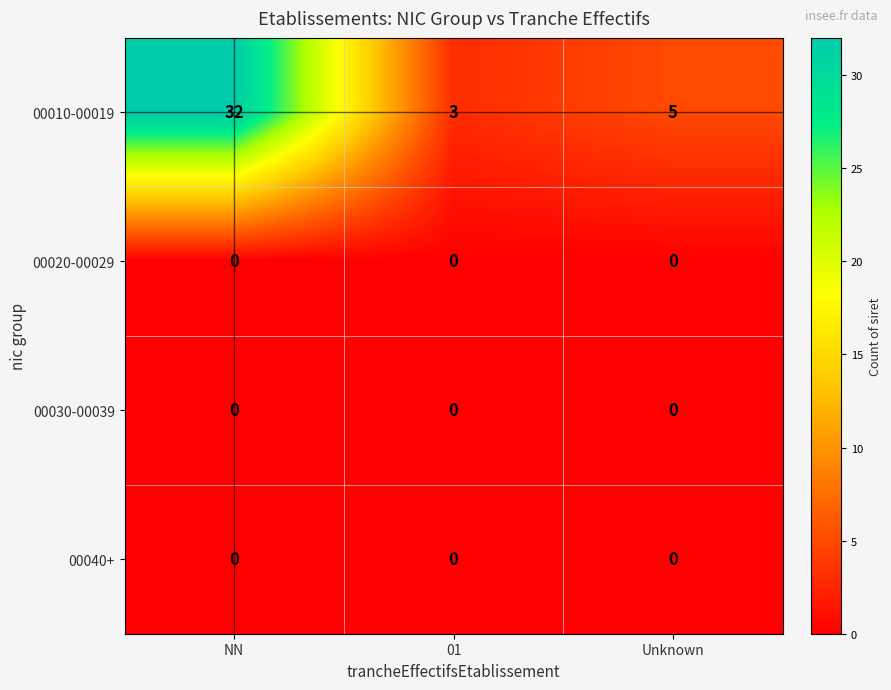

At which label is 00010-00019 closest to 17?

Unknown